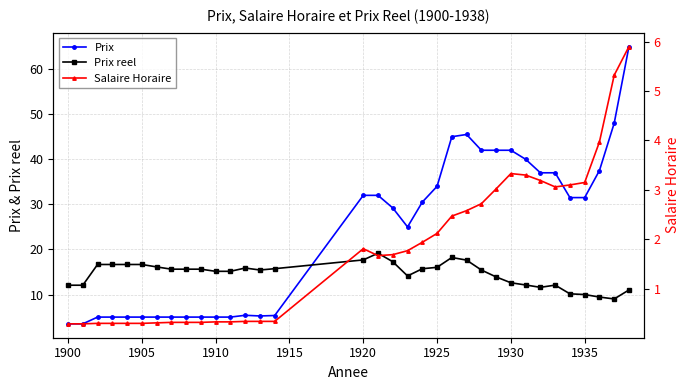

What is the sum of all Prix reel values?

494.4